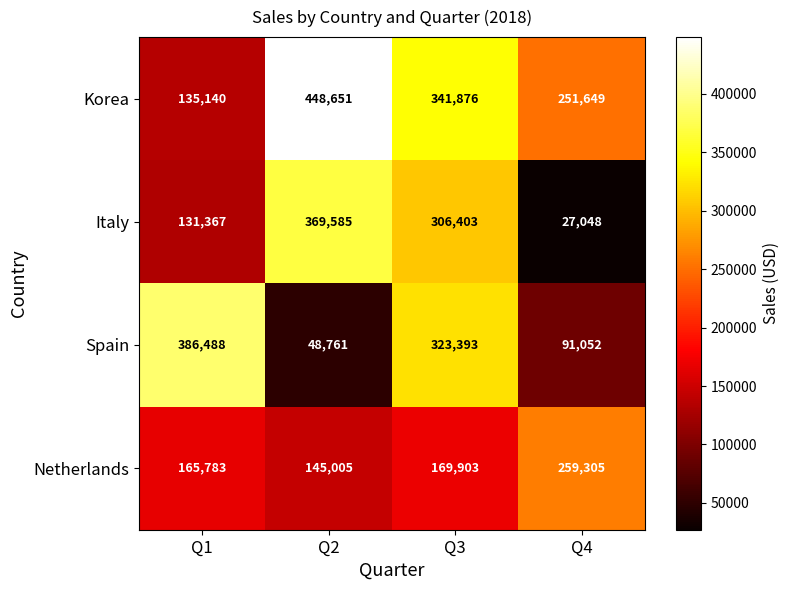

Reading left to right, transcribe all the data shown in this chart.

Korea: 135140	448651	341876	251649
Italy: 131367	369585	306403	27048
Spain: 386488	48761	323393	91052
Netherlands: 165783	145005	169903	259305